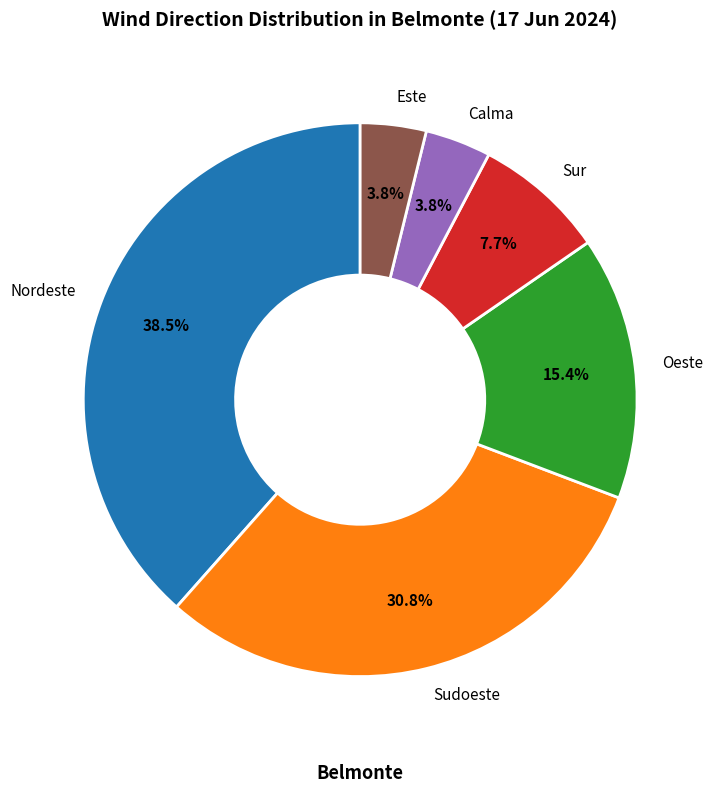

How many segments does this pie chart have?

6